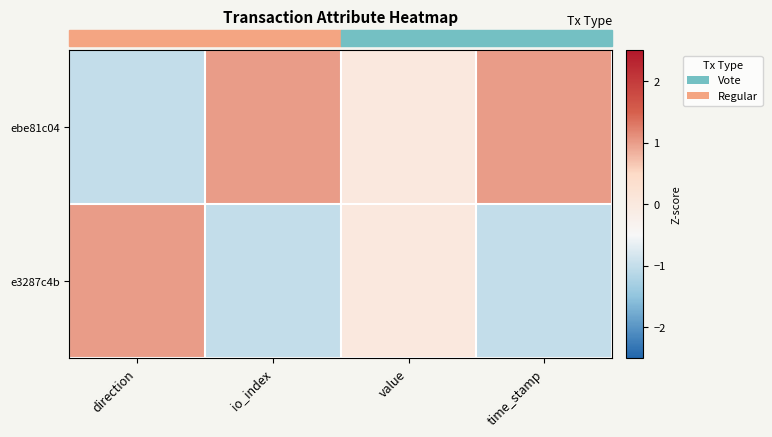

Which series has the largest total across all categories?

ebe81c04